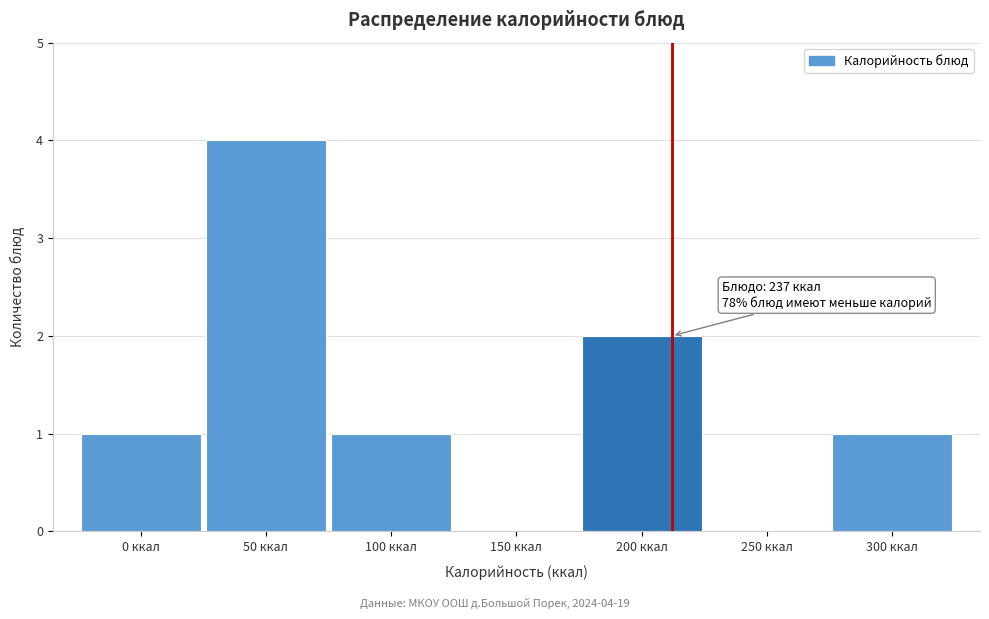

Reading right to left, list all the values displayed in this chart.

300 ккал=1	250 ккал=0	200 ккал=2	150 ккал=0	100 ккал=1	50 ккал=4	0 ккал=1